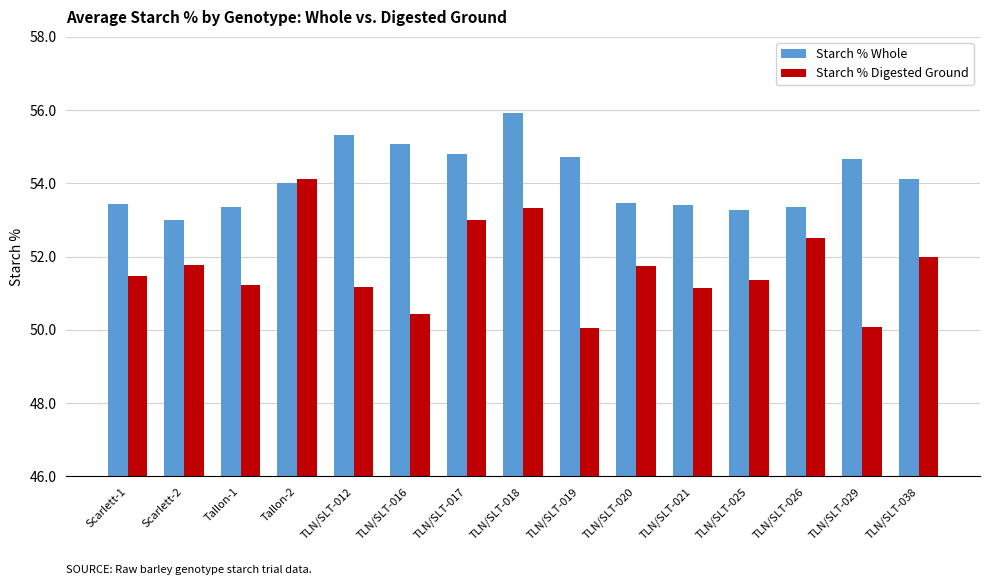

List the series in order of their overall mean, highest first.

Starch % Whole, Starch % Digested Ground